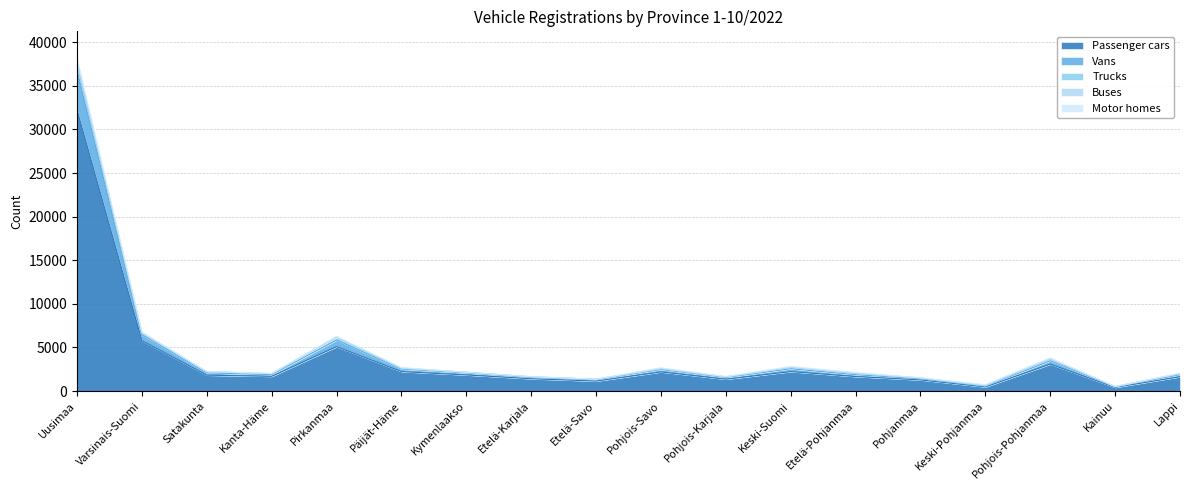

What is the sum of all Buses values?

306